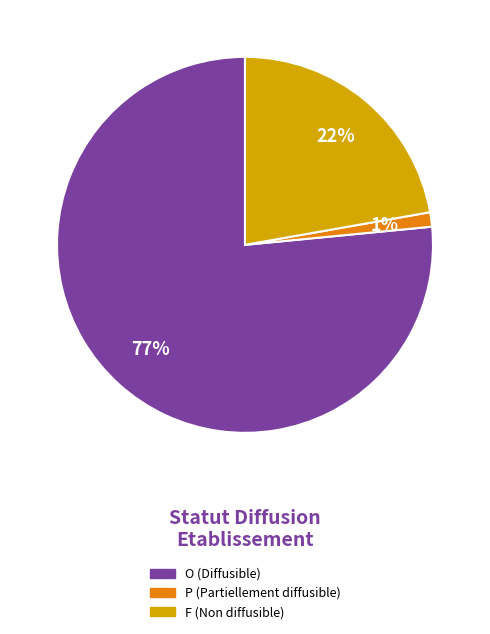

Is it true that P is 1% of the pie?

True